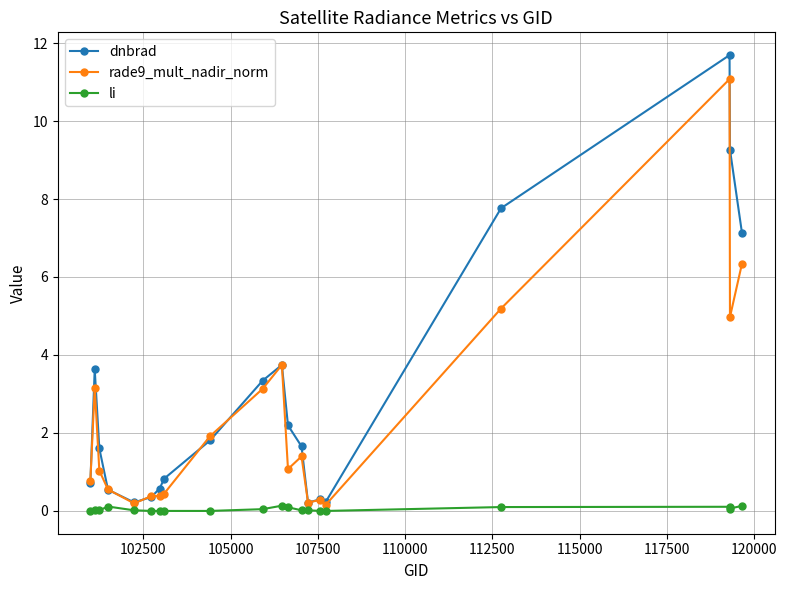

What is the sum of all dnbrad values?

57.8